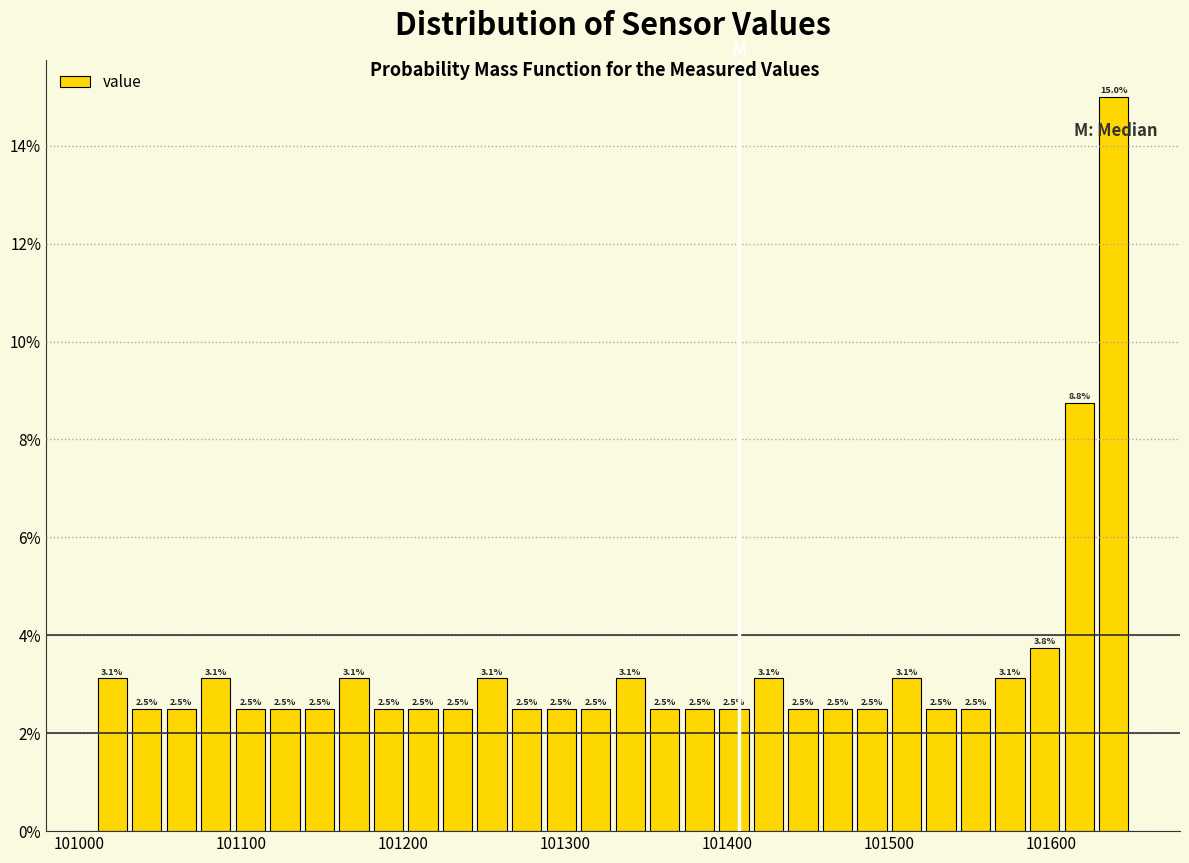

Read against the x-axis, roughly where is the centre of the tallest bar?

101640